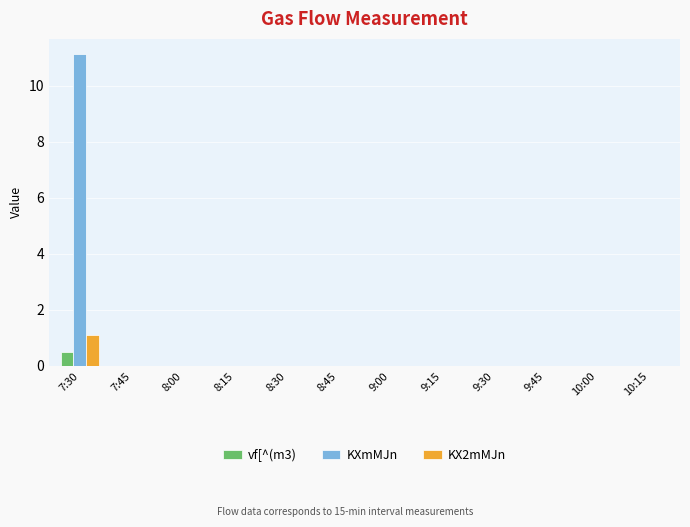

At which category is the sum across all series the highest?

7:30